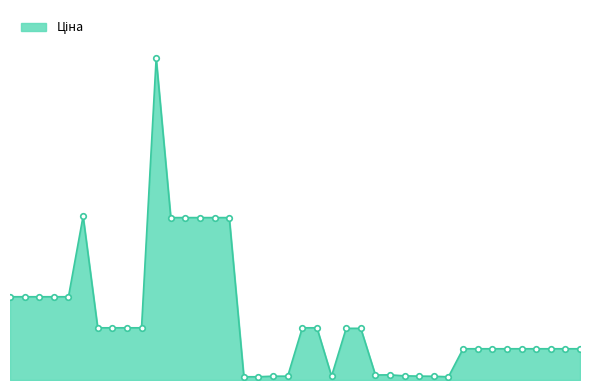

Is this an area chart (filled region under the line)?

Yes